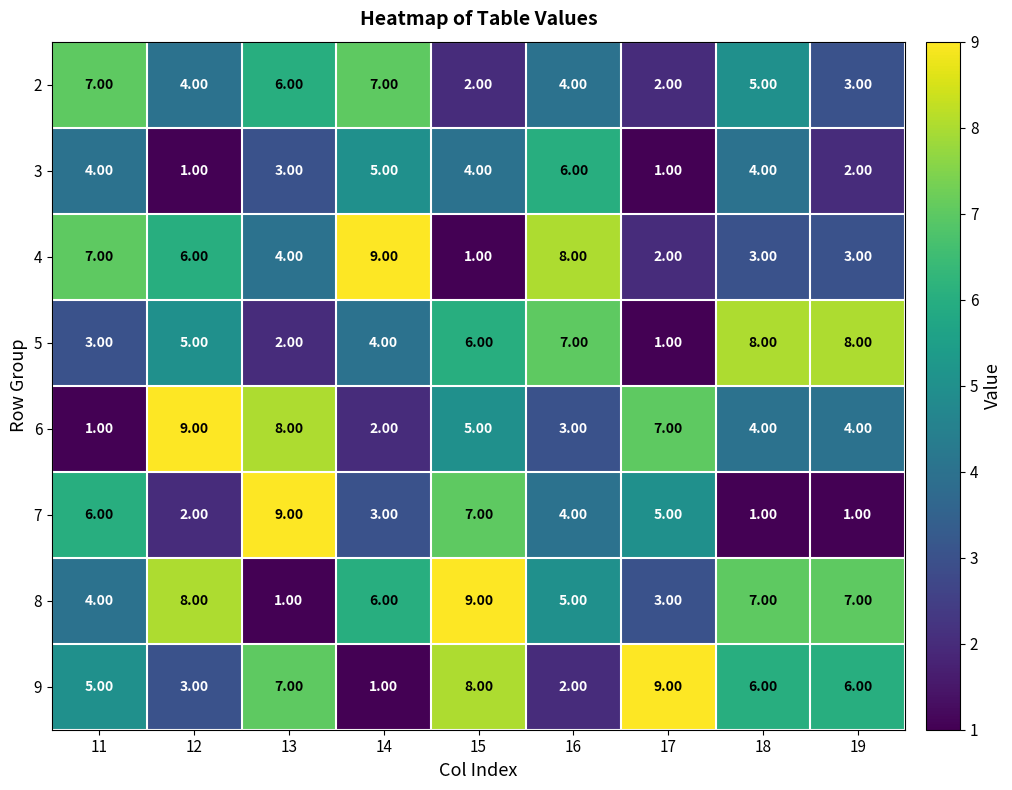

Is the value of 2 at 11 greater than the value of 8 at 12?

No